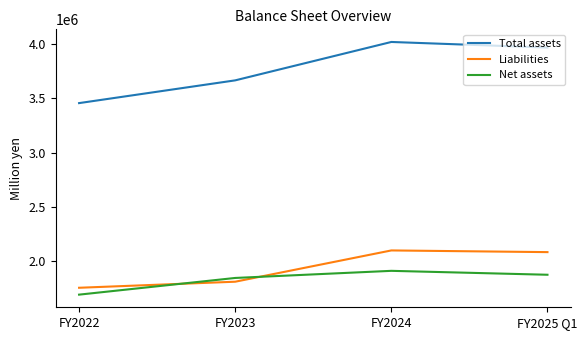

Between FY2023 and FY2025 Q1, which series saw the biggest shift?

Total assets